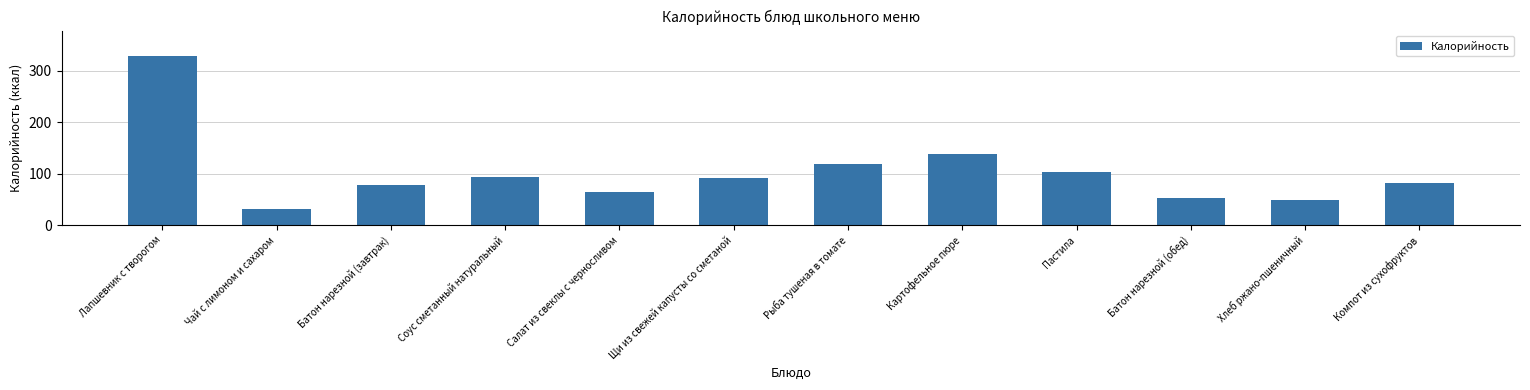

What is the average value?

102.5